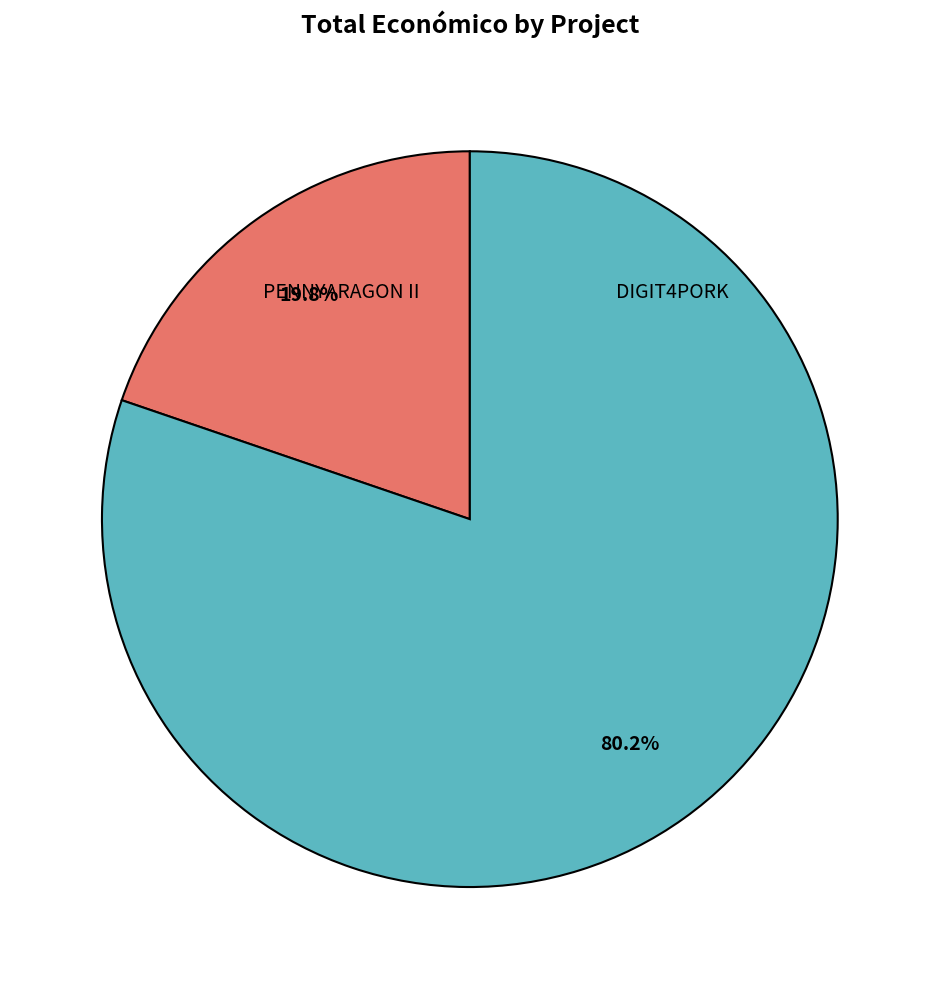

Is there a majority slice in this chart?

Yes